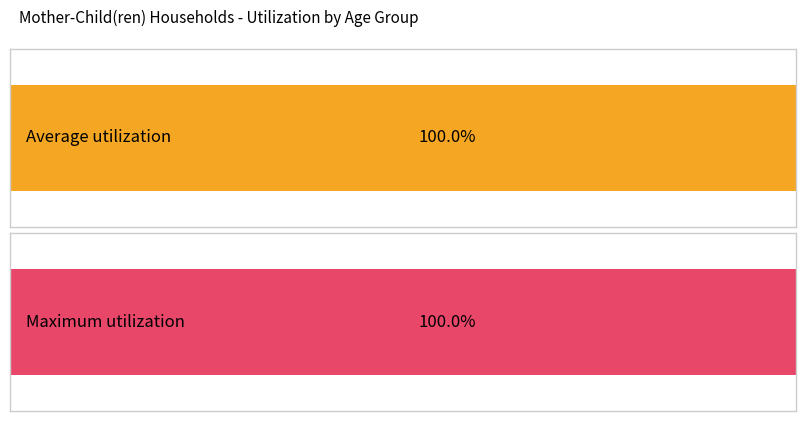

The Maximum utilization series shows 100.0 at 0. True or false?

True